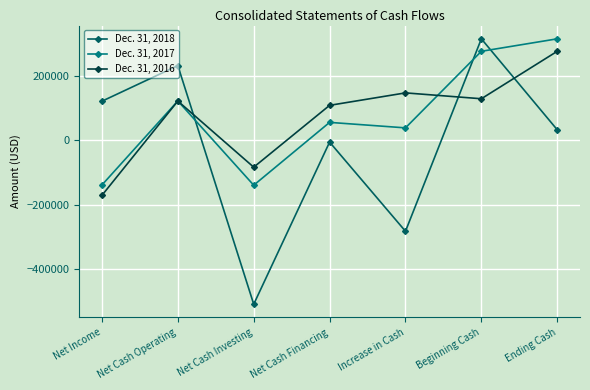

What is the difference between the Dec. 31, 2017 values at Net Cash Investing and Net Income?

786